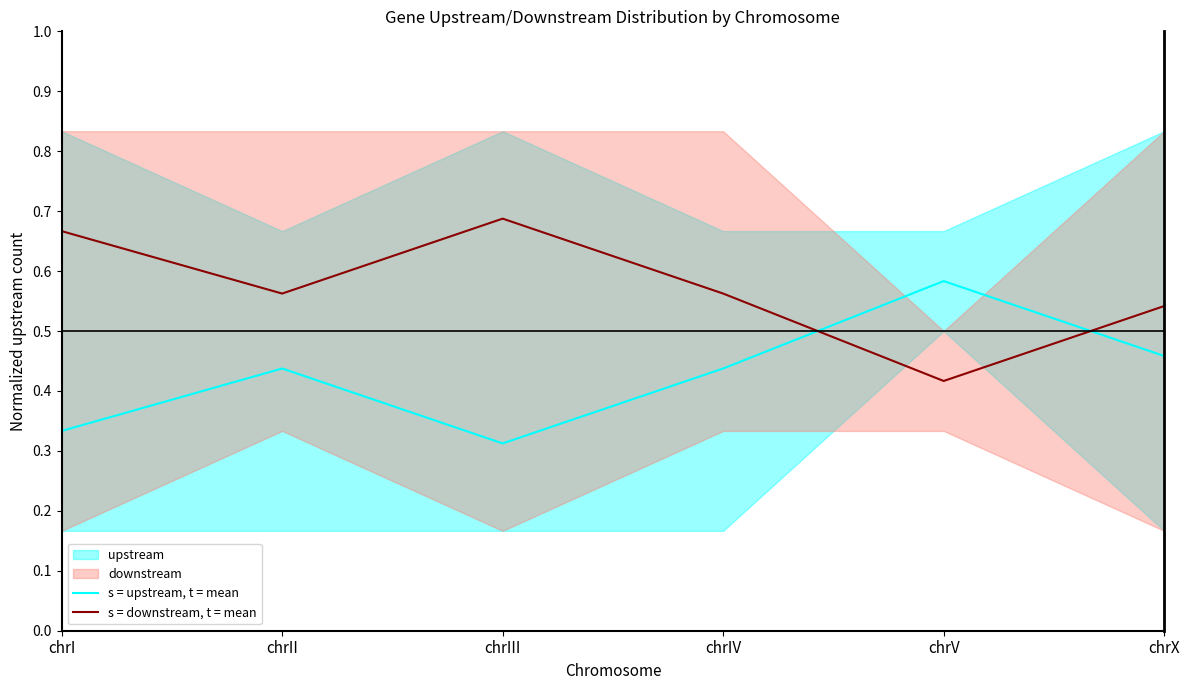

The value of s = downstream, t = mean at chrV is 0.3. True or false?

False